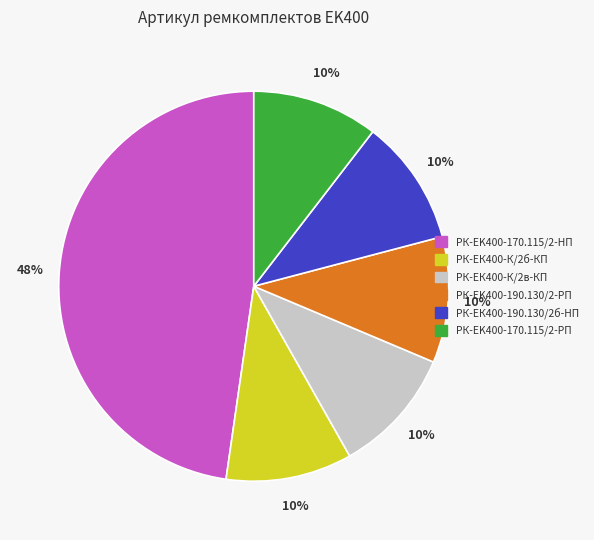

How many slices are in this pie chart?

6